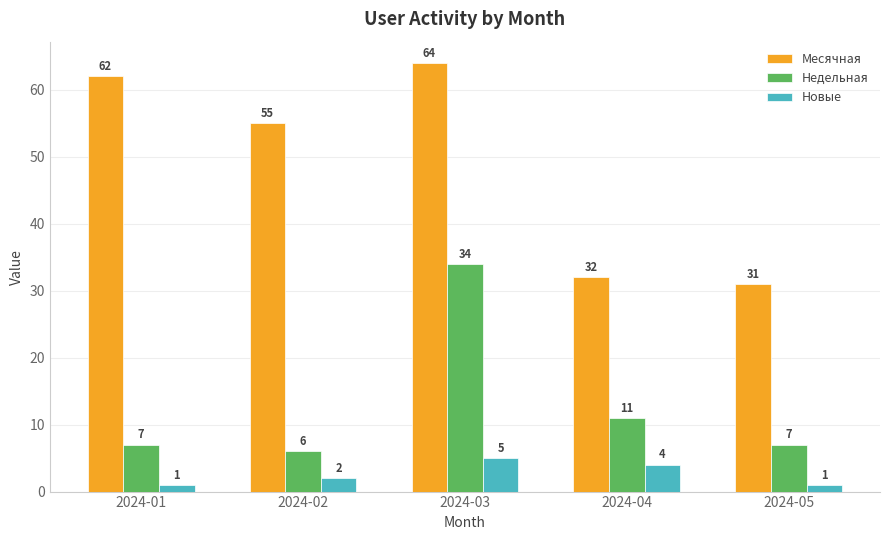

Reading right to left, transcribe all the data shown in this chart.

Месячная: 2024-05=31	2024-04=32	2024-03=64	2024-02=55	2024-01=62
Недельная: 2024-05=7	2024-04=11	2024-03=34	2024-02=6	2024-01=7
Новые: 2024-05=1	2024-04=4	2024-03=5	2024-02=2	2024-01=1